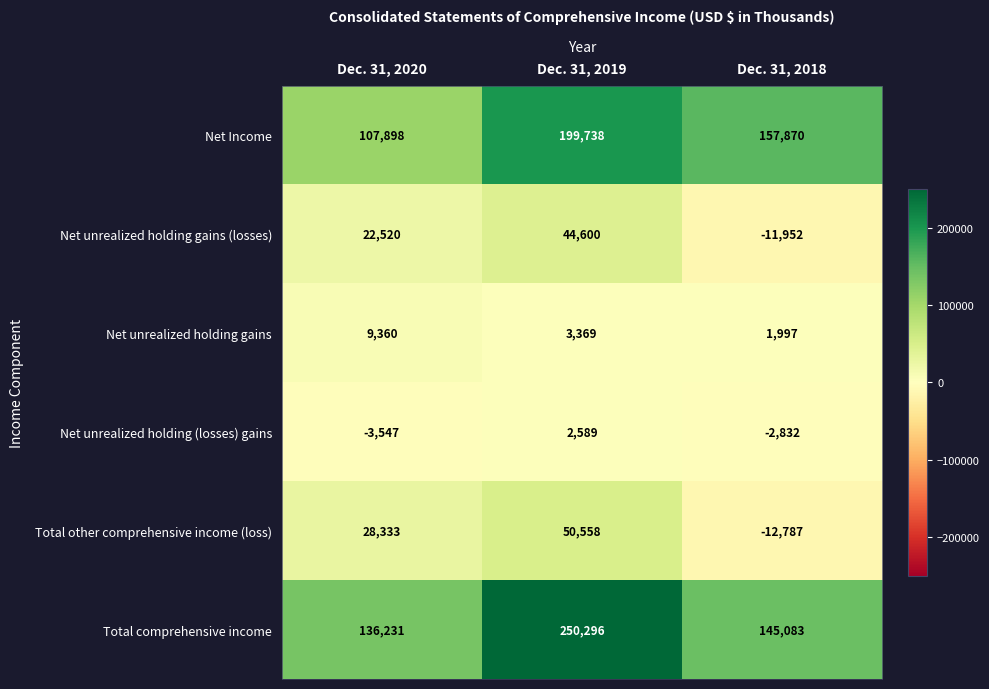

The Net unrealized holding gains (losses) series shows 35849 at Dec. 31, 2020. True or false?

False